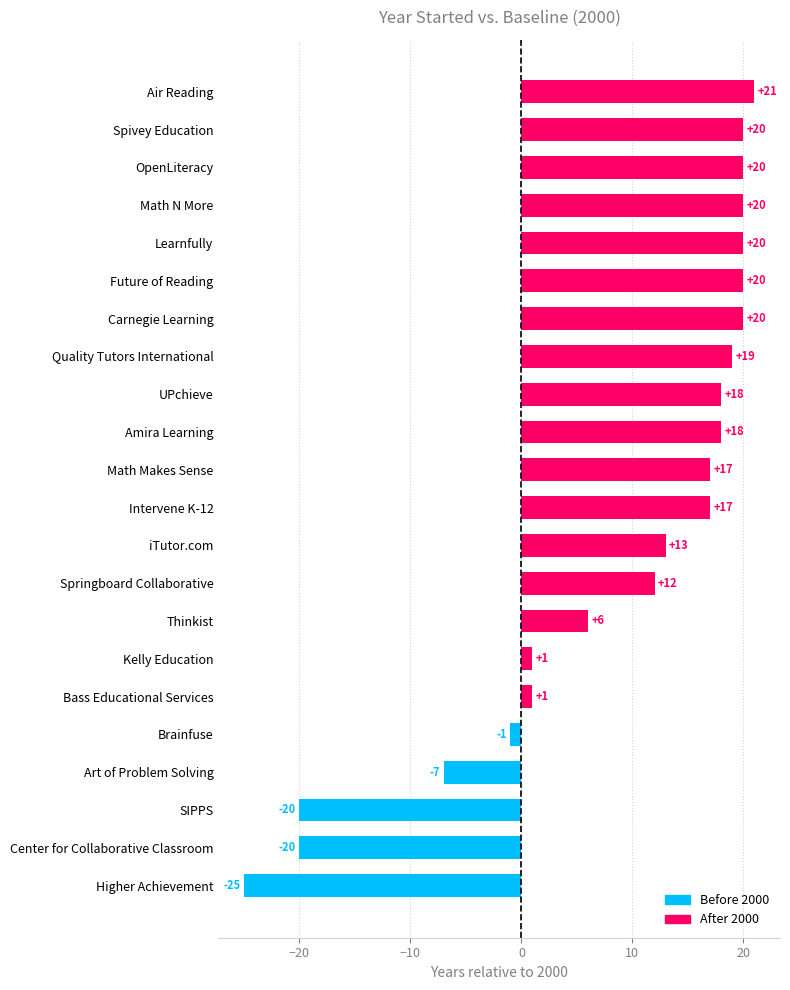

What is the difference between the values at Higher Achievement and Future of Reading?

45